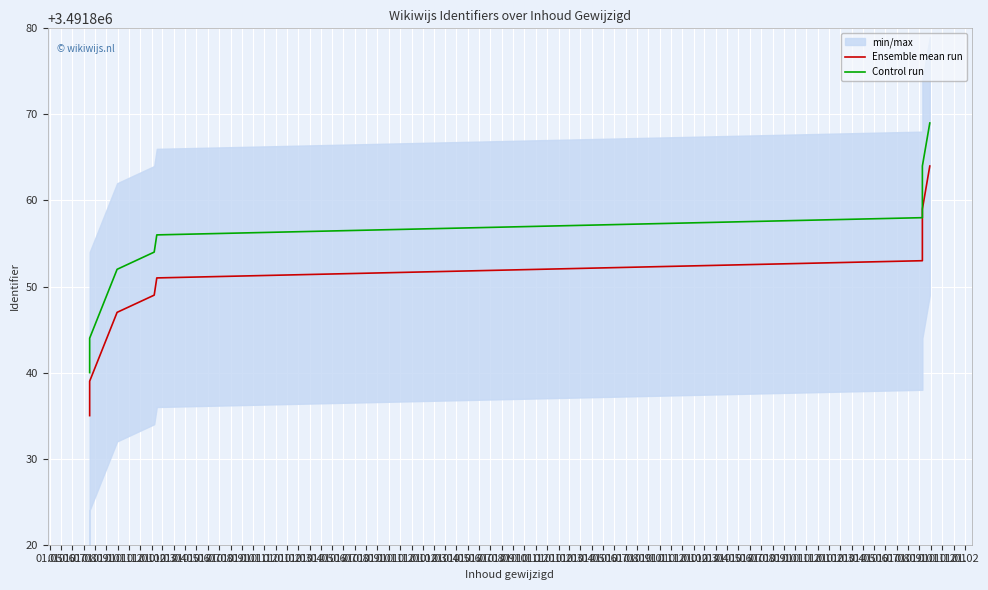

Which series has the largest total across all categories?

Control run